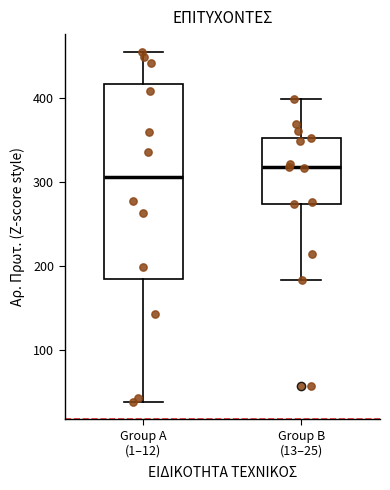

Reading left to right, read every box against the y-axis: the position of its median line, the range the box covers, and the ends of its whiskers. The values are not printed on the chart, so give them approximately, as read against the axis.

Group A (1–12): median 310, box 180 to 420, whiskers 40 to 460
Group B (13–25): median 320, box 270 to 350, whiskers 180 to 400